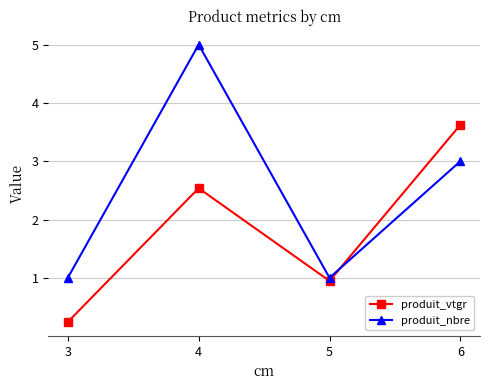

What is the approximate value of produit_nbre at 5?

1.0